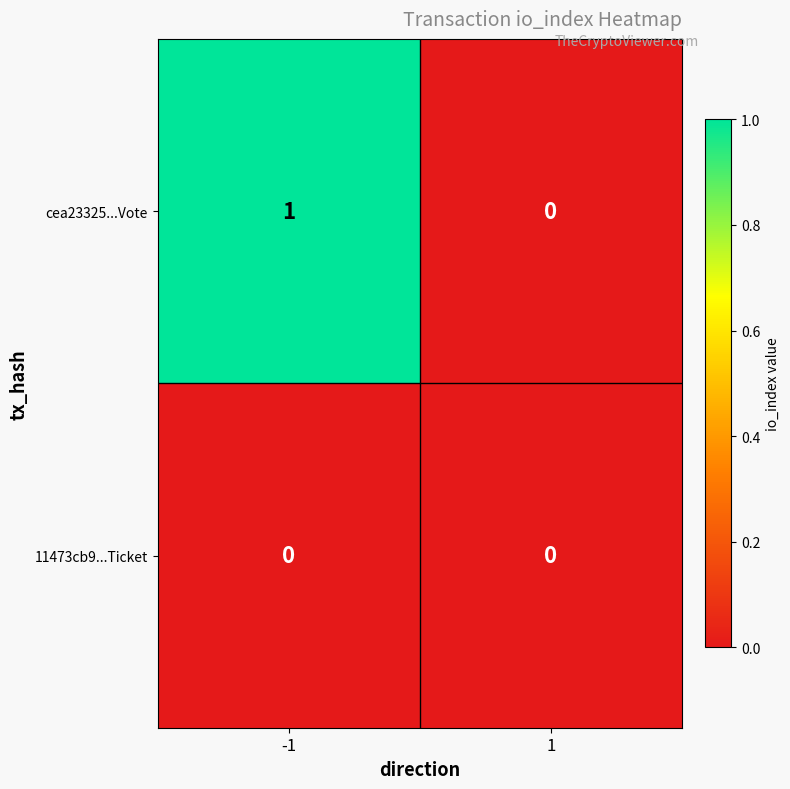

At -1, list the series in order from smallest to largest.

11473cb9...Ticket, cea23325...Vote